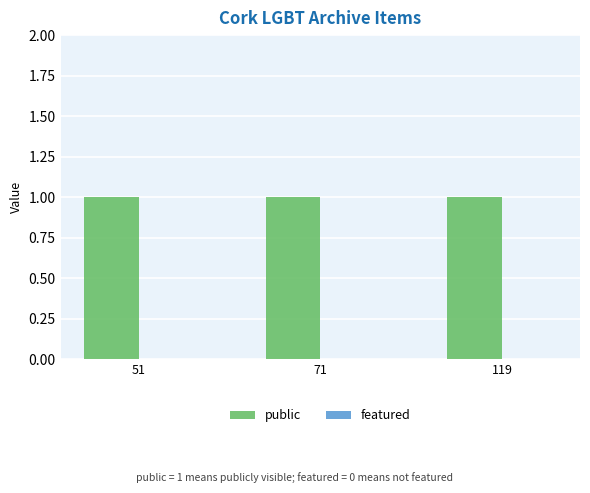

Between 51 and 119, which is larger?

51